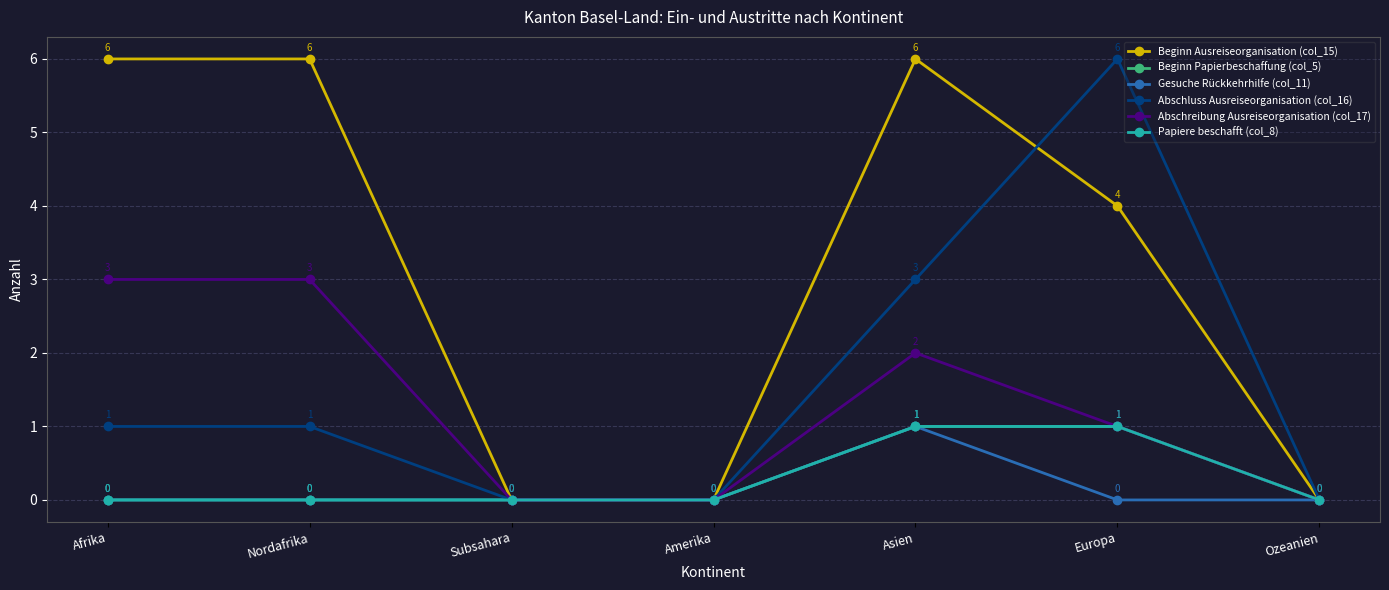

True or false: Beginn Papierbeschaffung (col_5) and Abschreibung Ausreiseorganisation (col_17) intersect in this chart.

False